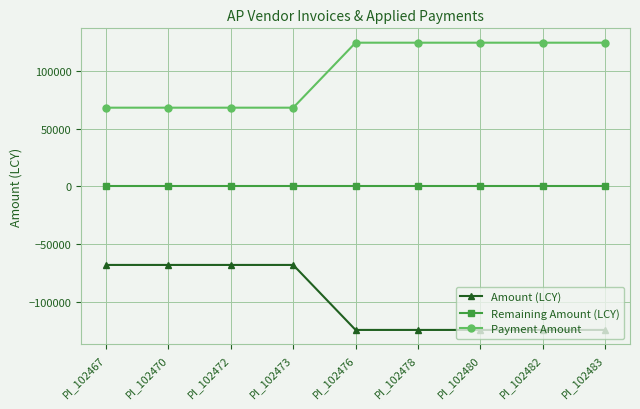

What is the difference between the highest and lowest values at PI_102473?

136492.4